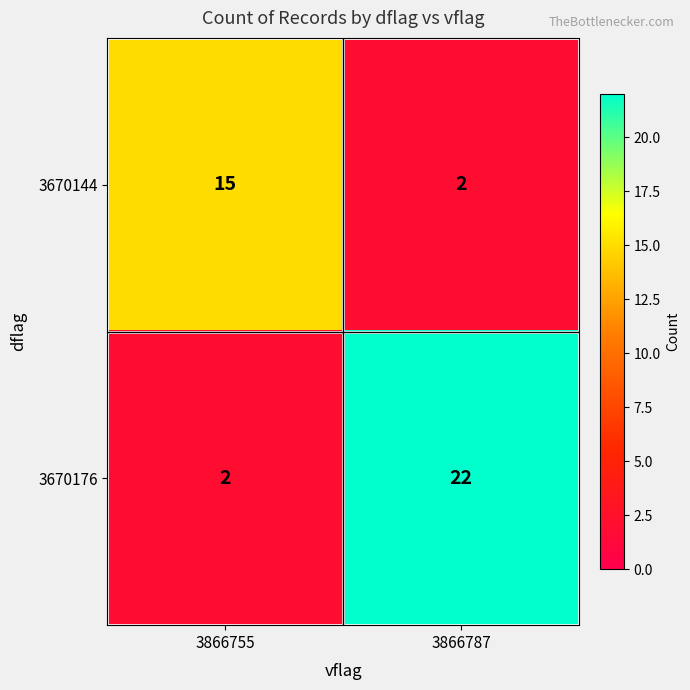

Reading left to right, extract all data points from this chart.

3670144: 15	2
3670176: 2	22